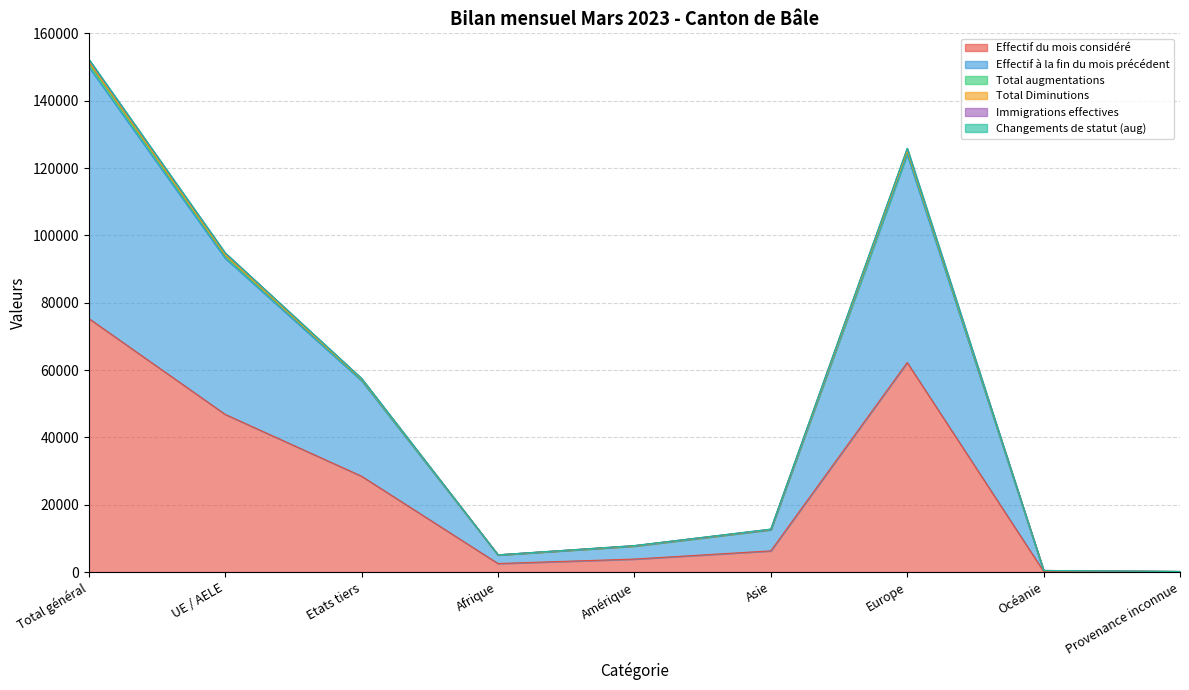

Does the chart have visible grid lines?

Yes